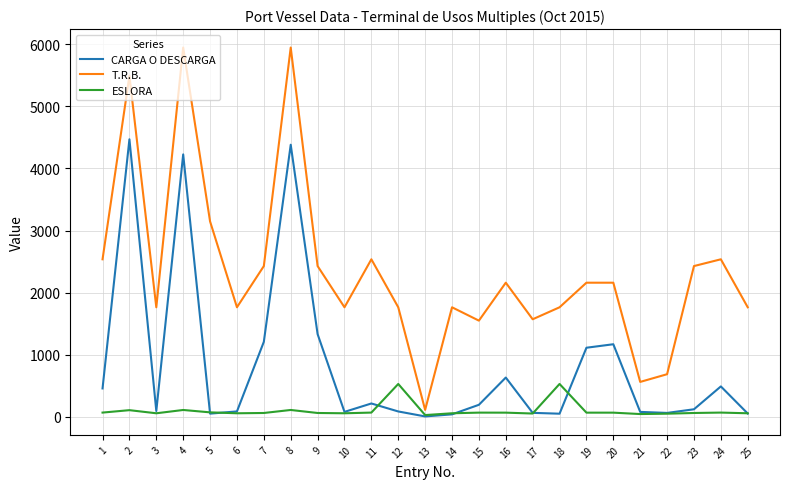

Which series has the widest spread of values?

T.R.B.